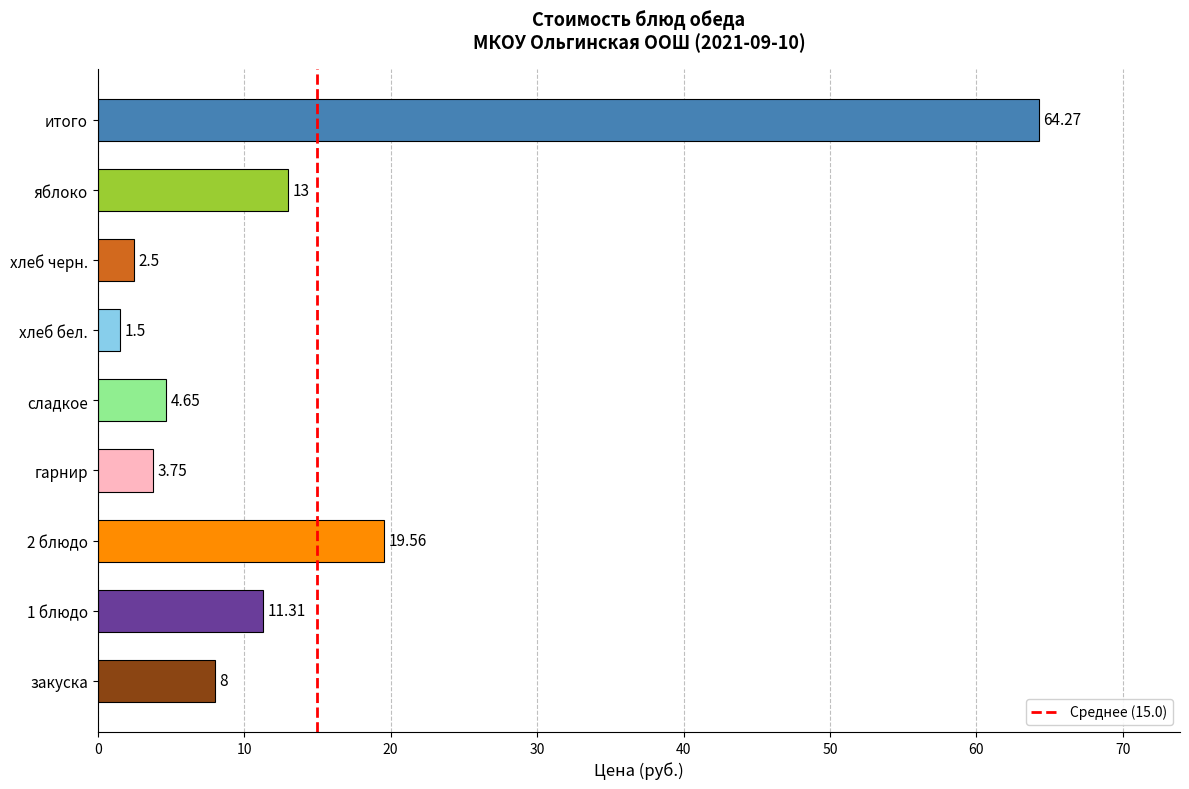

What is the difference between the maximum and second lowest values?

61.8